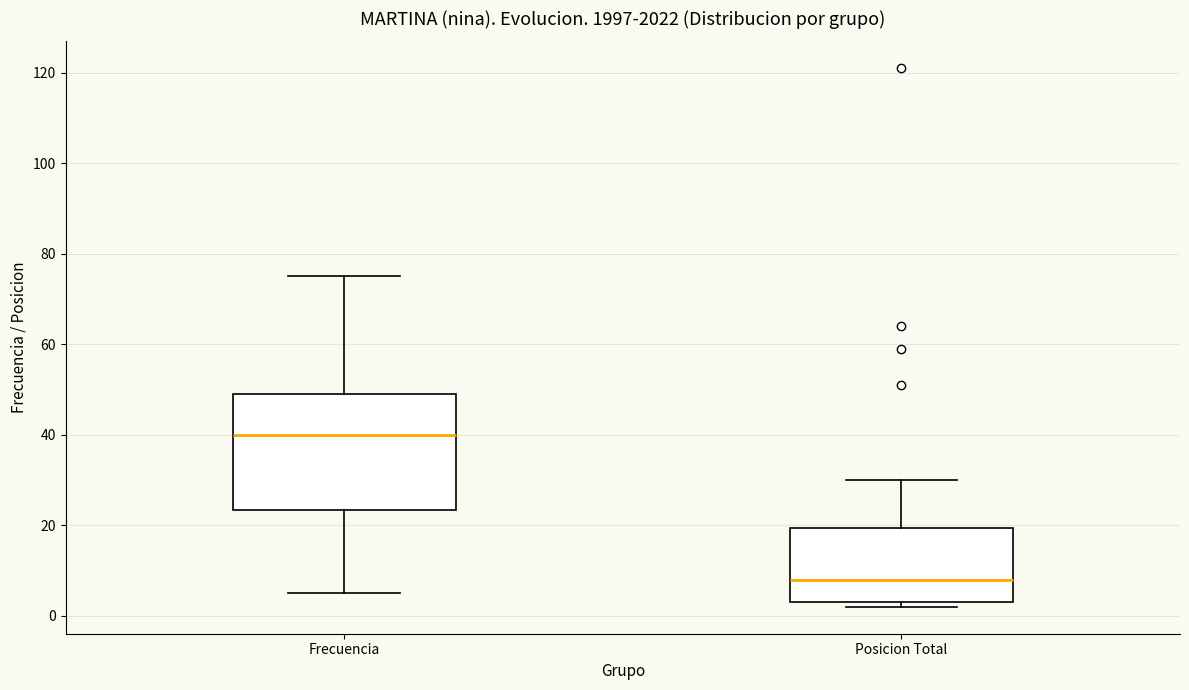

Reading left to right, transcribe this box plot: for each box, give where its median line is, the range the box spans, and where its two whiskers end, as read against the y-axis. The values are not printed on the chart, so give them approximately, as read against the axis.

Frecuencia: median 40, box 24 to 50, whiskers 6 to 76
Posicion Total: median 8, box 4 to 20, whiskers 2 to 30